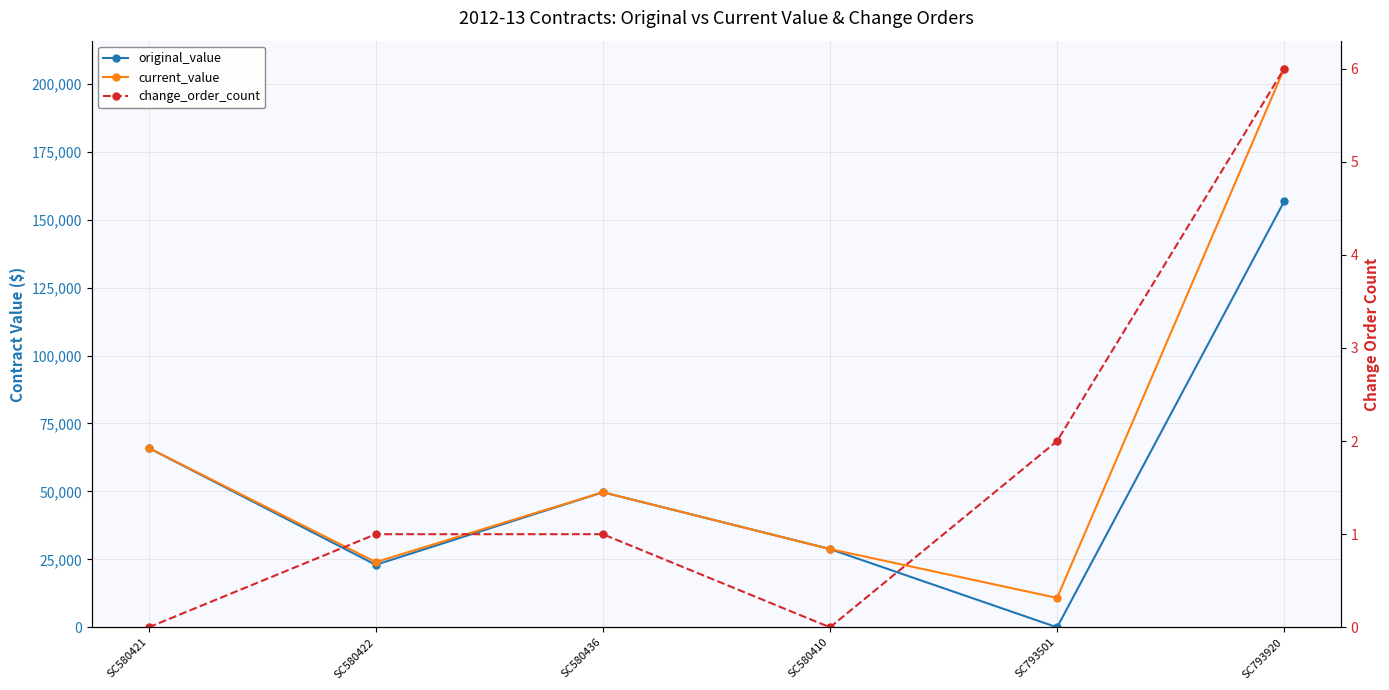

At how many categories does at least one series exceed 11850?

5